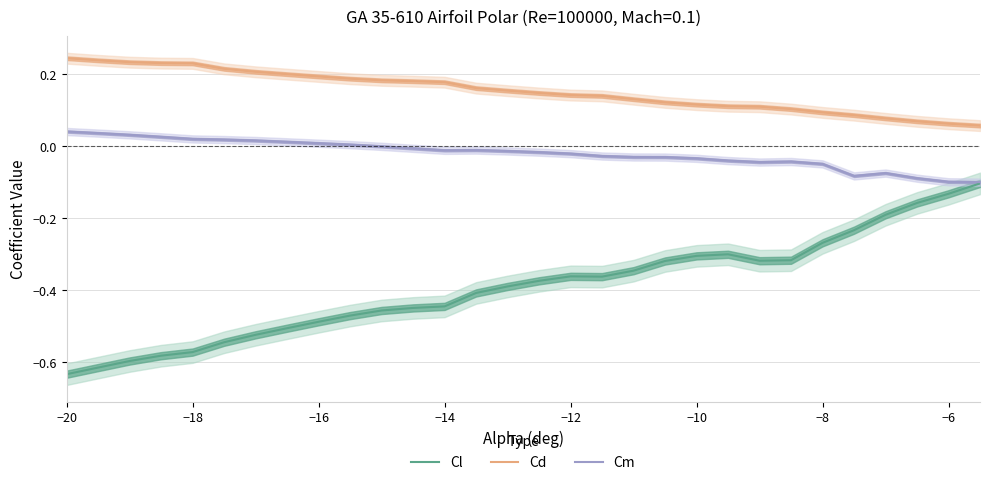

True or false: Cm and Cd intersect in this chart.

False